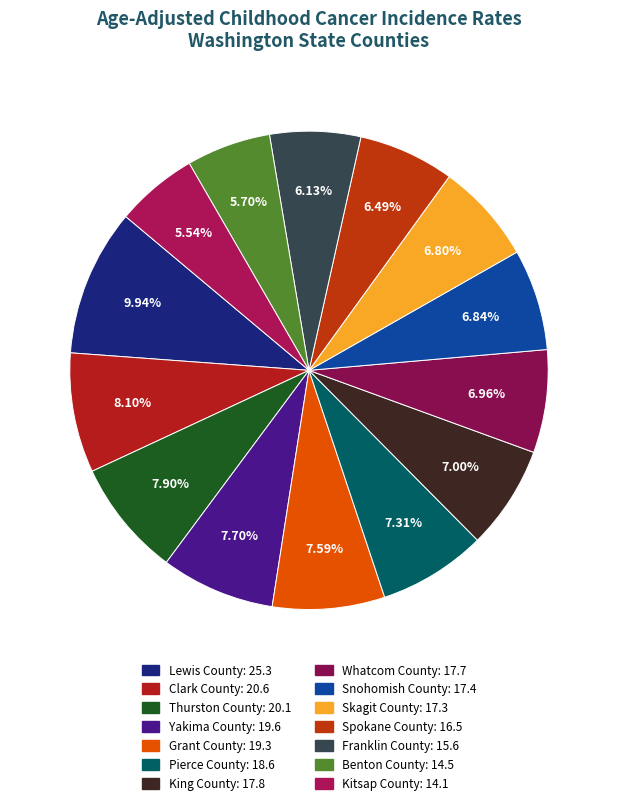

To the nearest percent, what portion does Lewis County represent?

10%